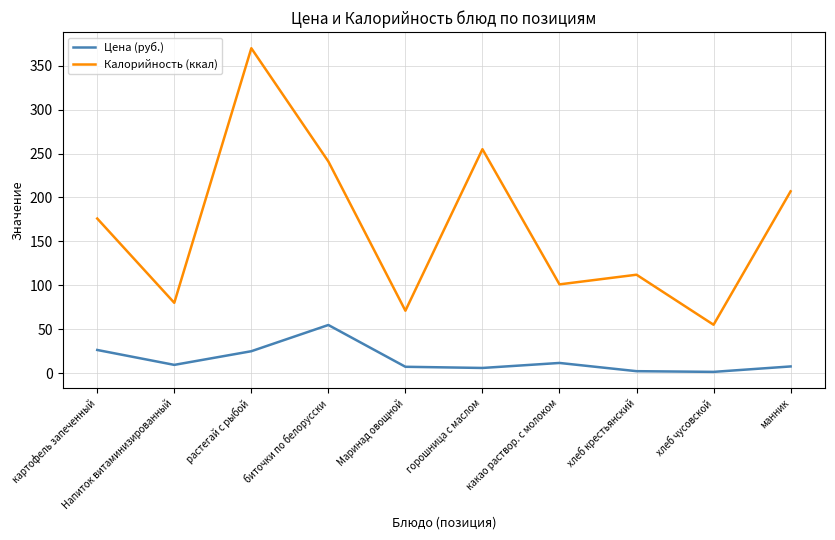

Which series has the largest total across all categories?

Калорийность (ккал)